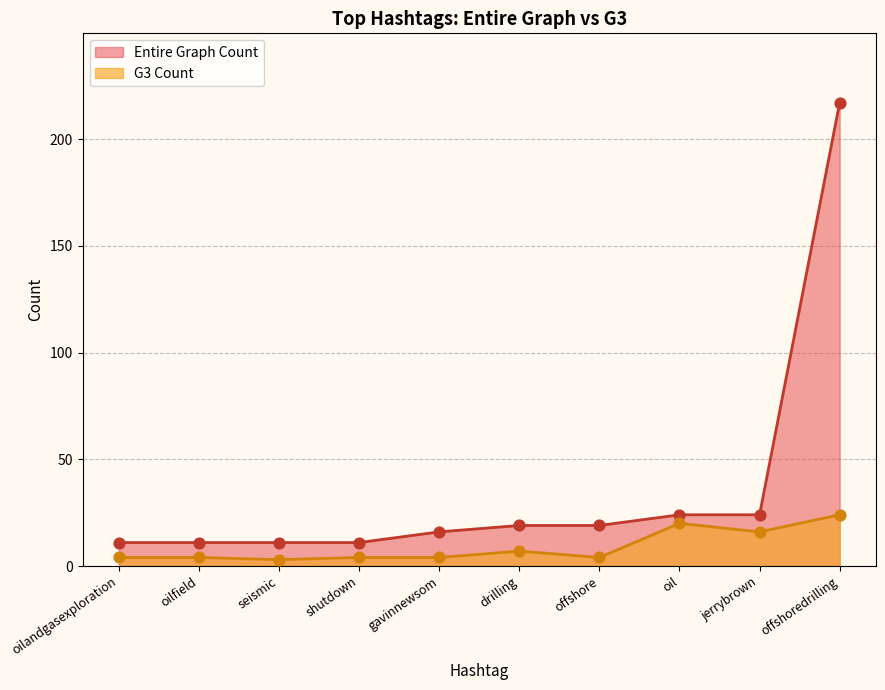

Which series reaches the maximum Y coordinate?

Entire Graph Count